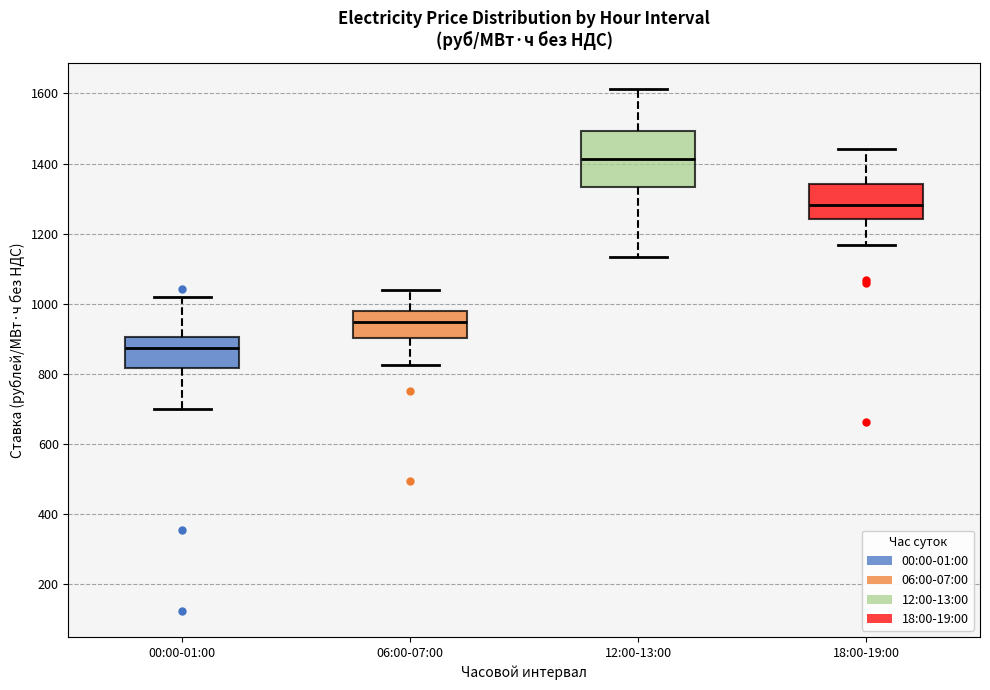

Reading left to right, read every box against the y-axis: the position of its median line, the range the box covers, and the ends of its whiskers. The values are not printed on the chart, so give them approximately, as read against the axis.

00:00-01:00: median 880, box 820 to 900, whiskers 700 to 1020
06:00-07:00: median 940, box 900 to 980, whiskers 820 to 1040
12:00-13:00: median 1420, box 1340 to 1500, whiskers 1140 to 1620
18:00-19:00: median 1280, box 1240 to 1340, whiskers 1160 to 1440